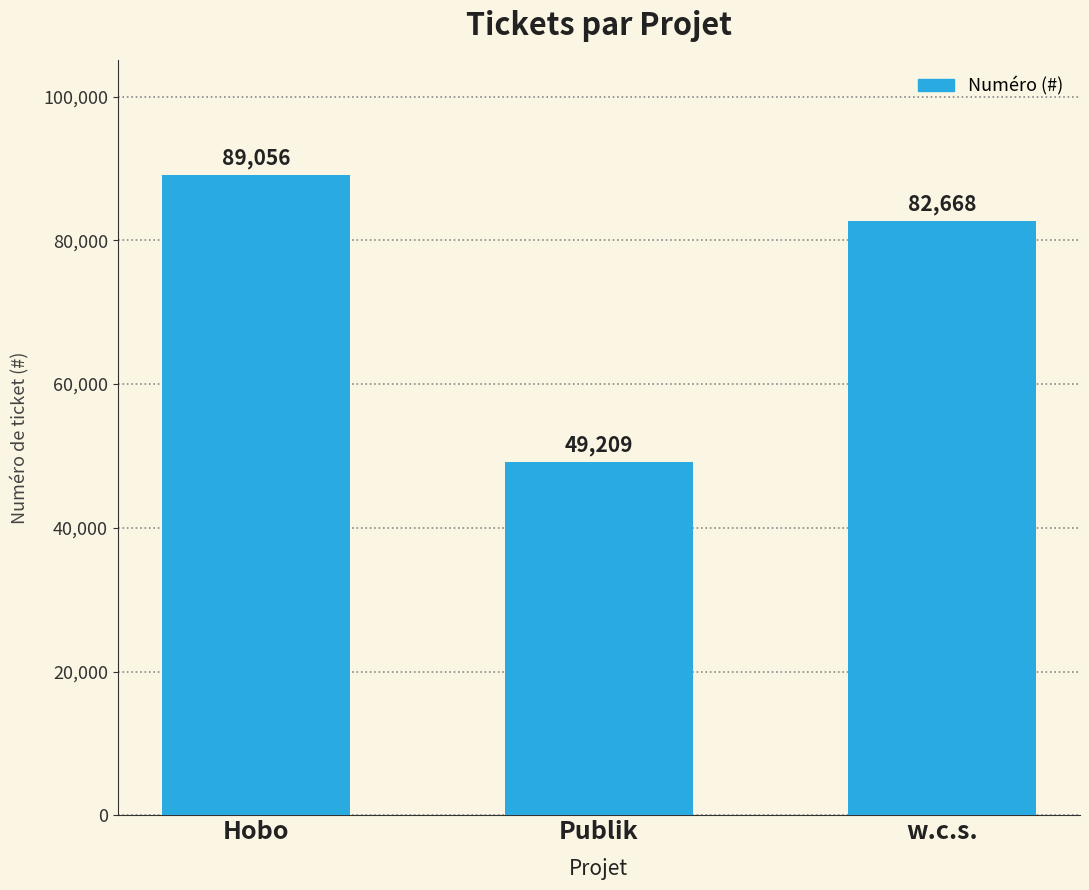

What is the value of the 3rd bar from the left?

82668